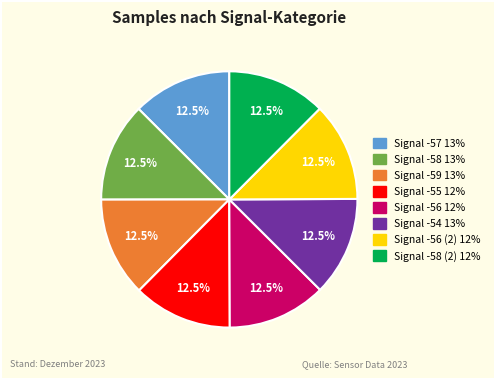

Is there any slice that represents more than half of the pie?

No